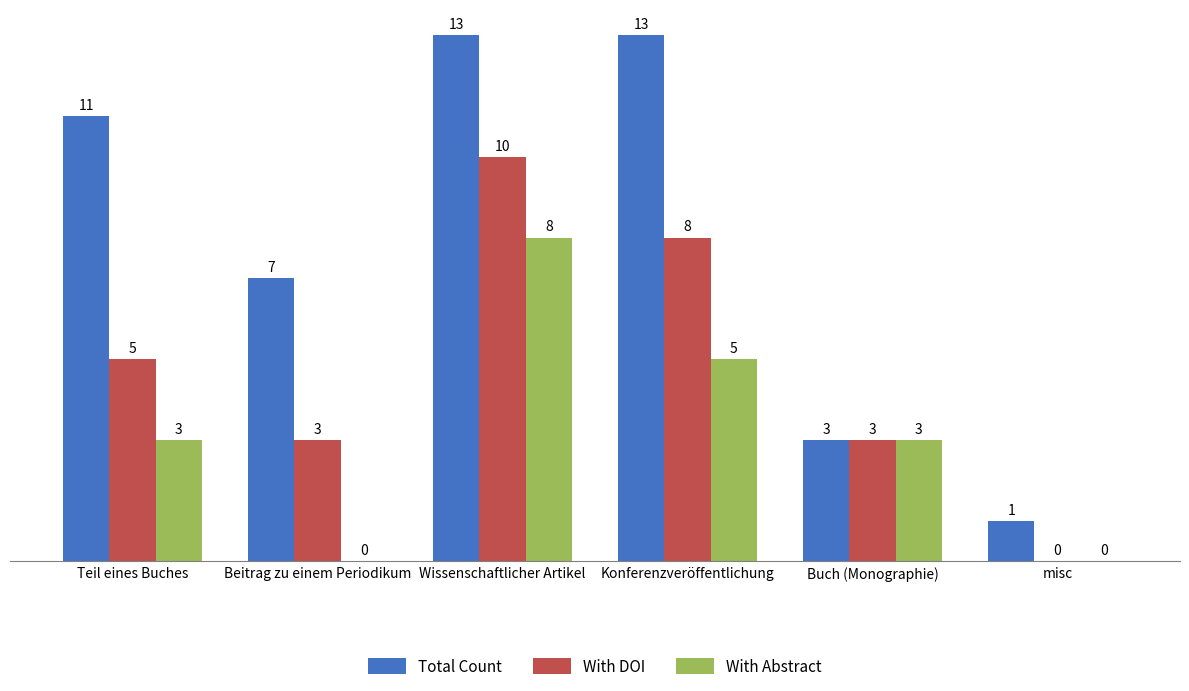

What is the sum of all With DOI values?

29